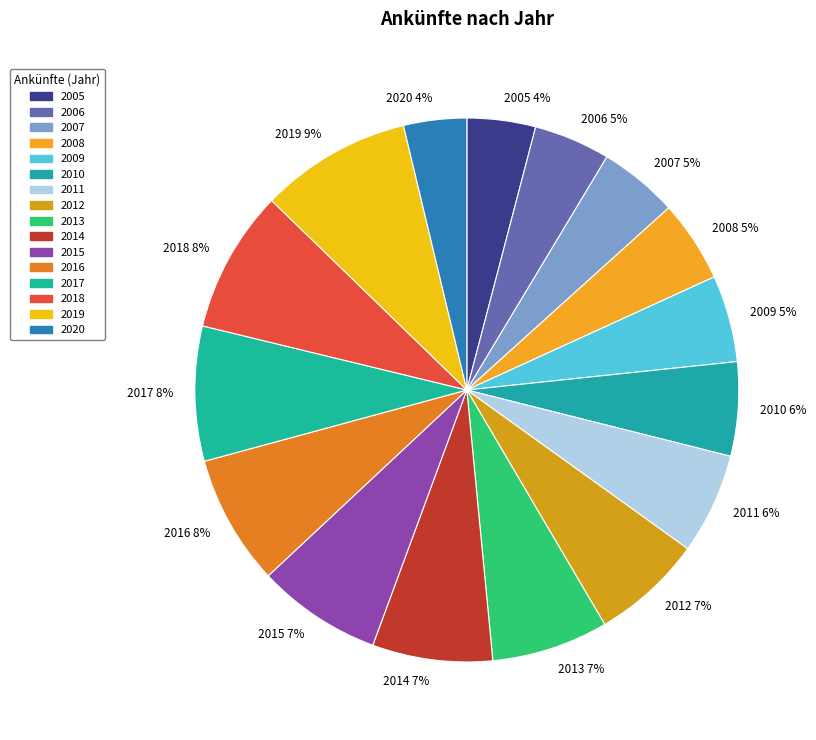

How many slices are in this pie chart?

16